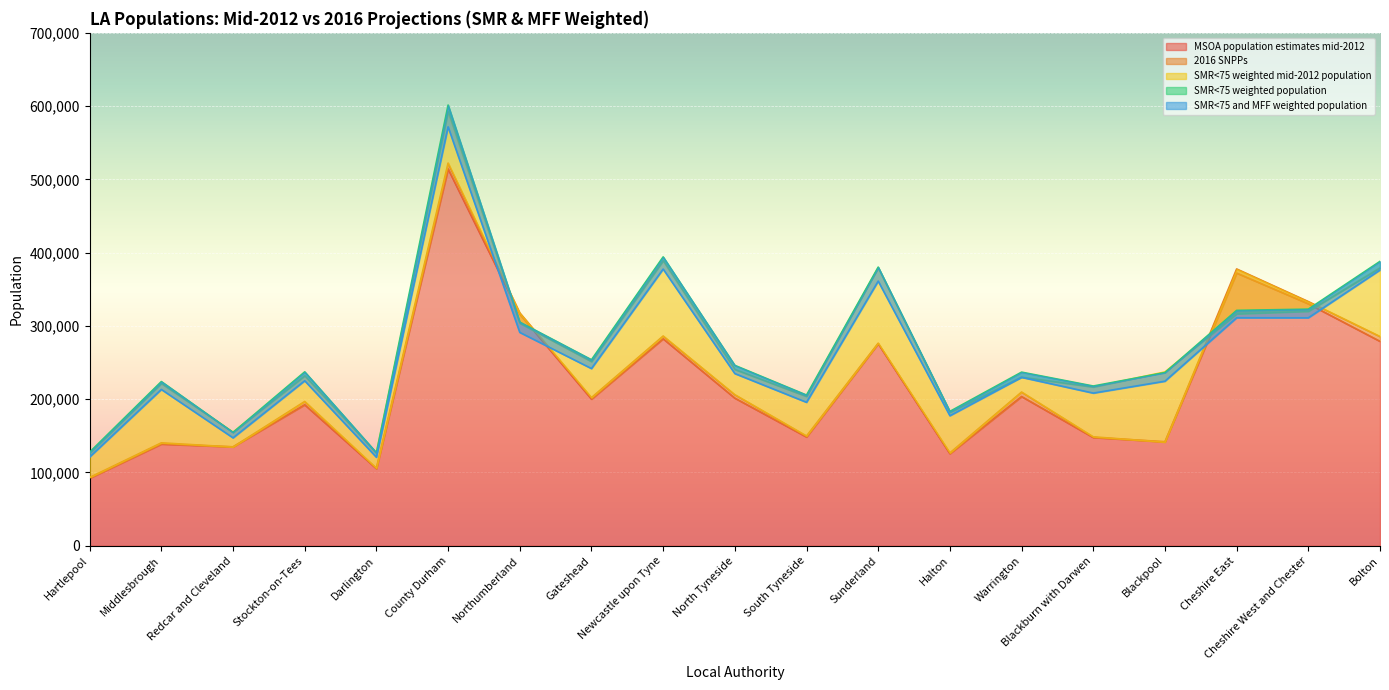

What is the difference between the SMR<75 and MFF weighted population values at Redcar and Cleveland and Cheshire East?

163888.5